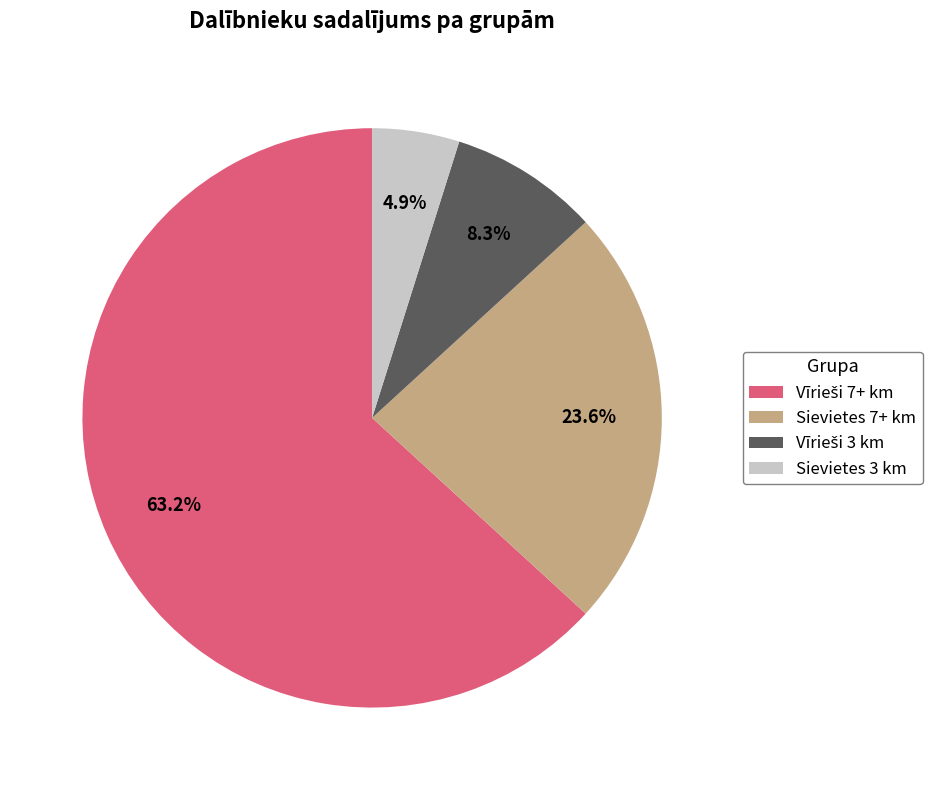

Is it true that Sievietes 3 km is 5% of the pie?

True